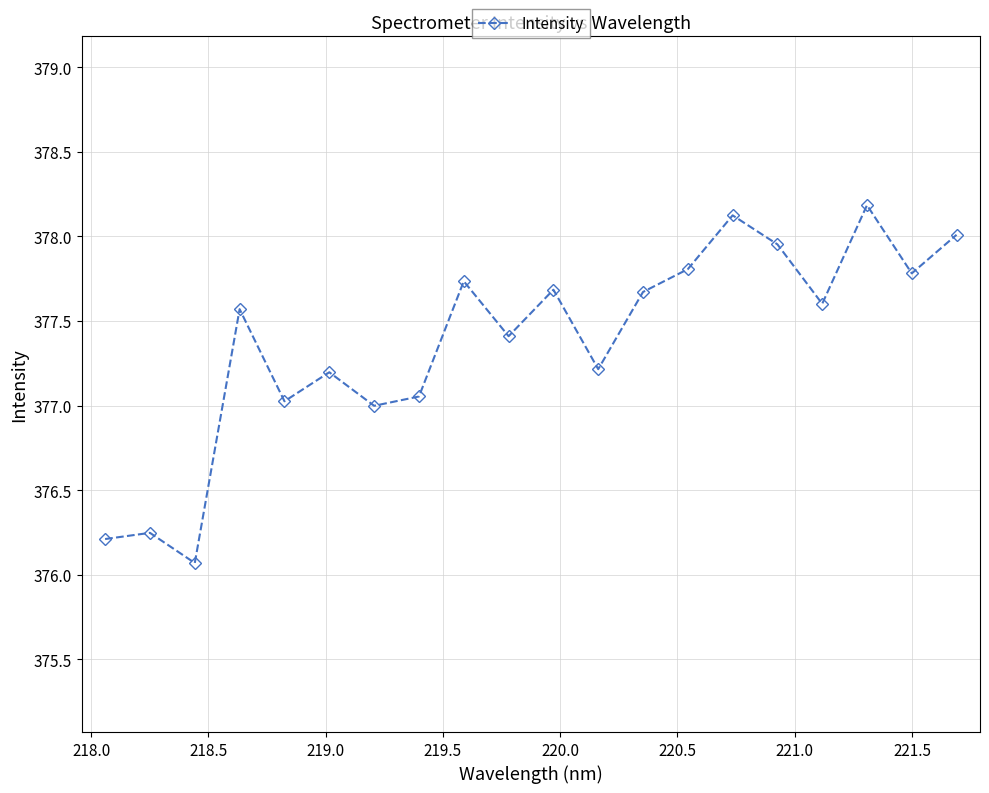

What is the sum of all values?

7547.5